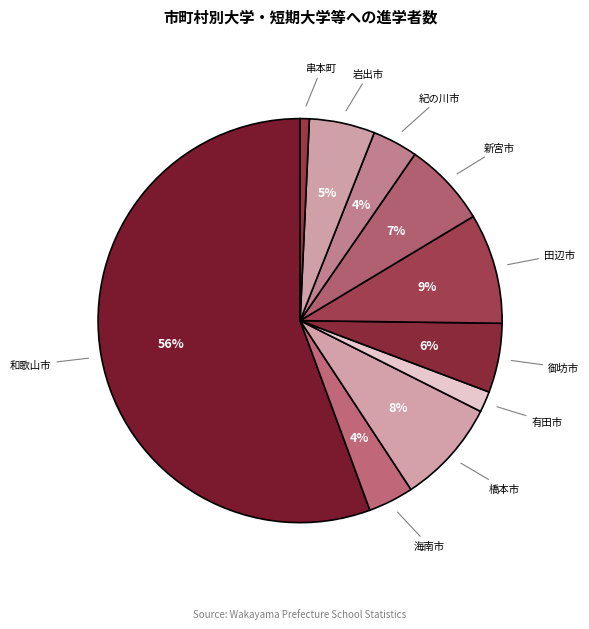

Count the number of slices in the pie.

10